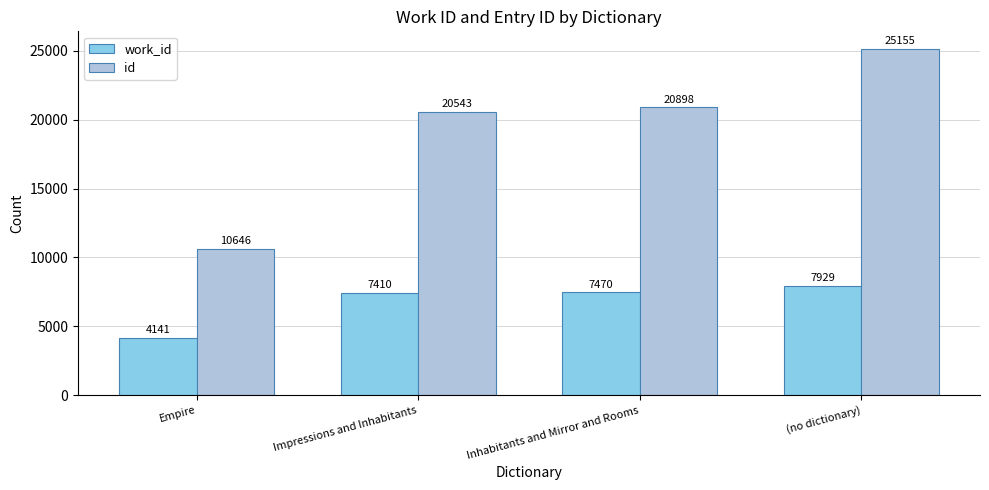

What is the greatest value displayed?

25155